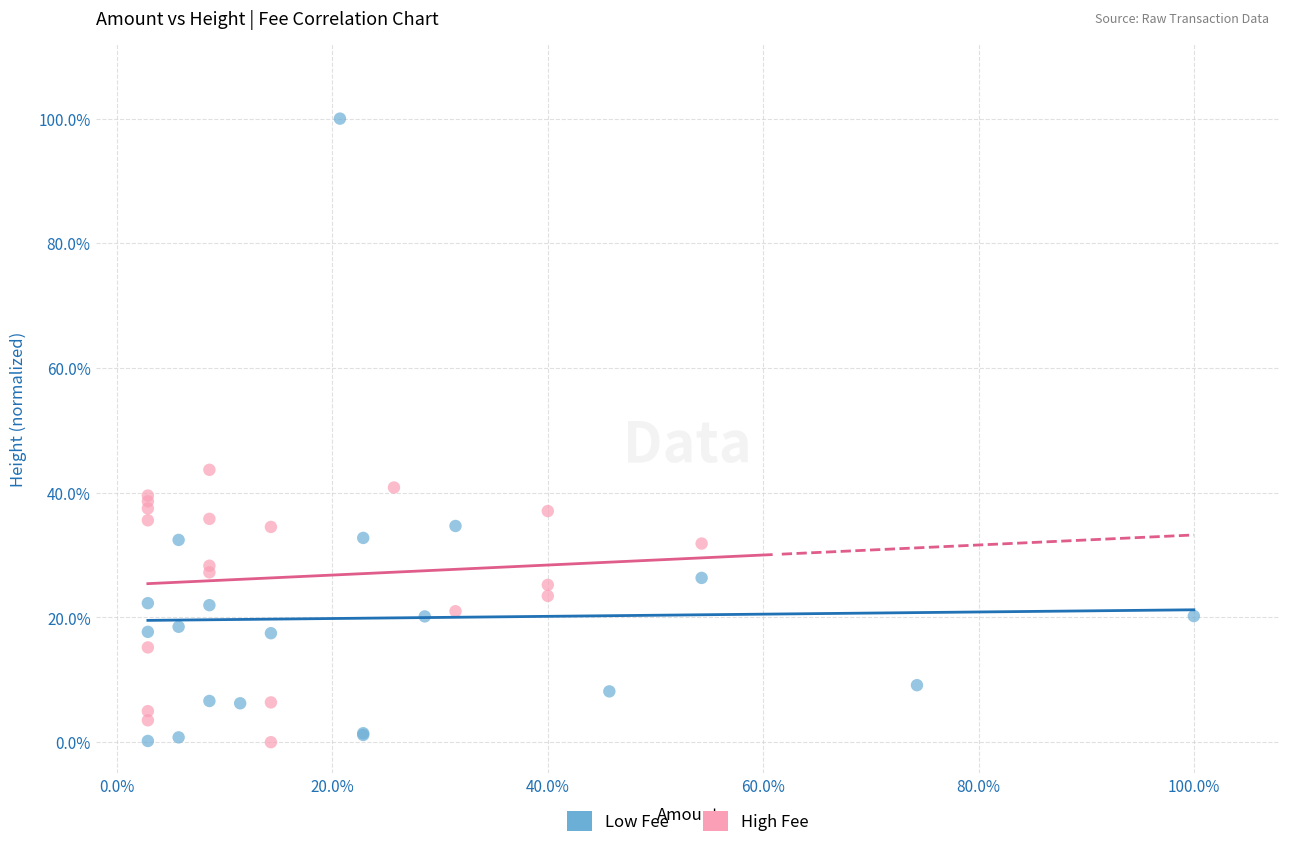

Which series has the widest spread of Y values?

Low Fee